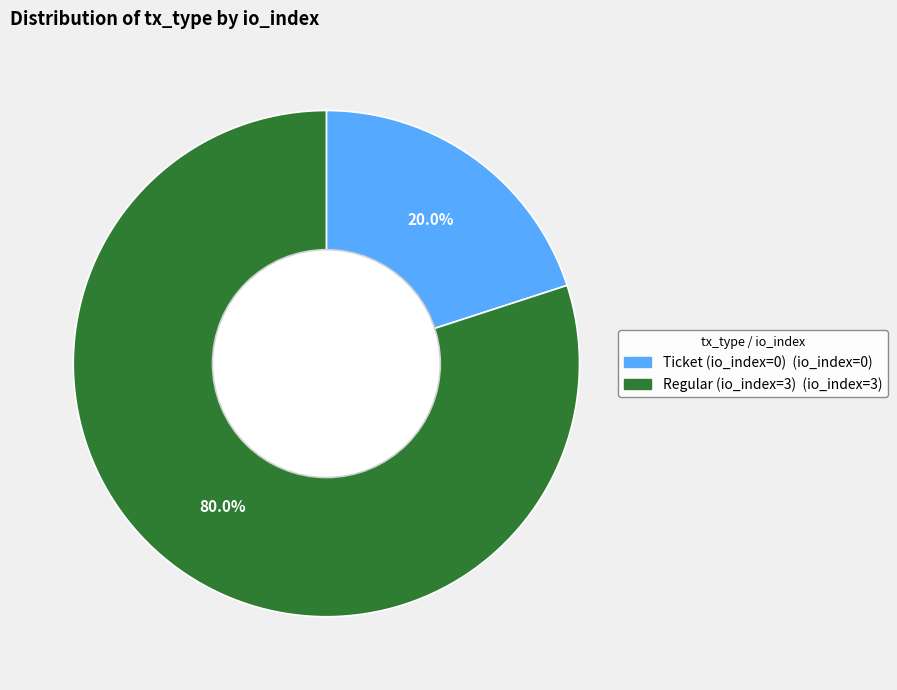

The Ticket (io_index=0) slice represents 7% of the pie. True or false?

False